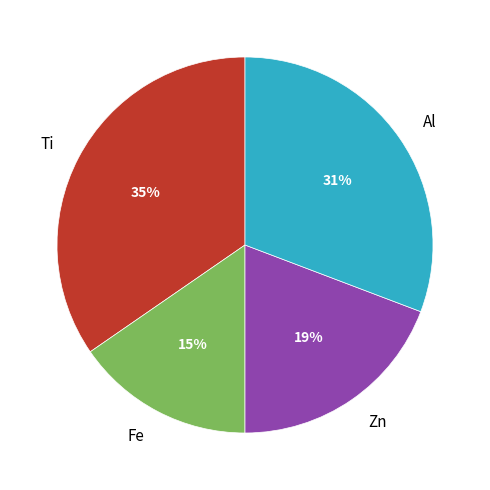

Is the sum of Al and Ti greater than half?

Yes